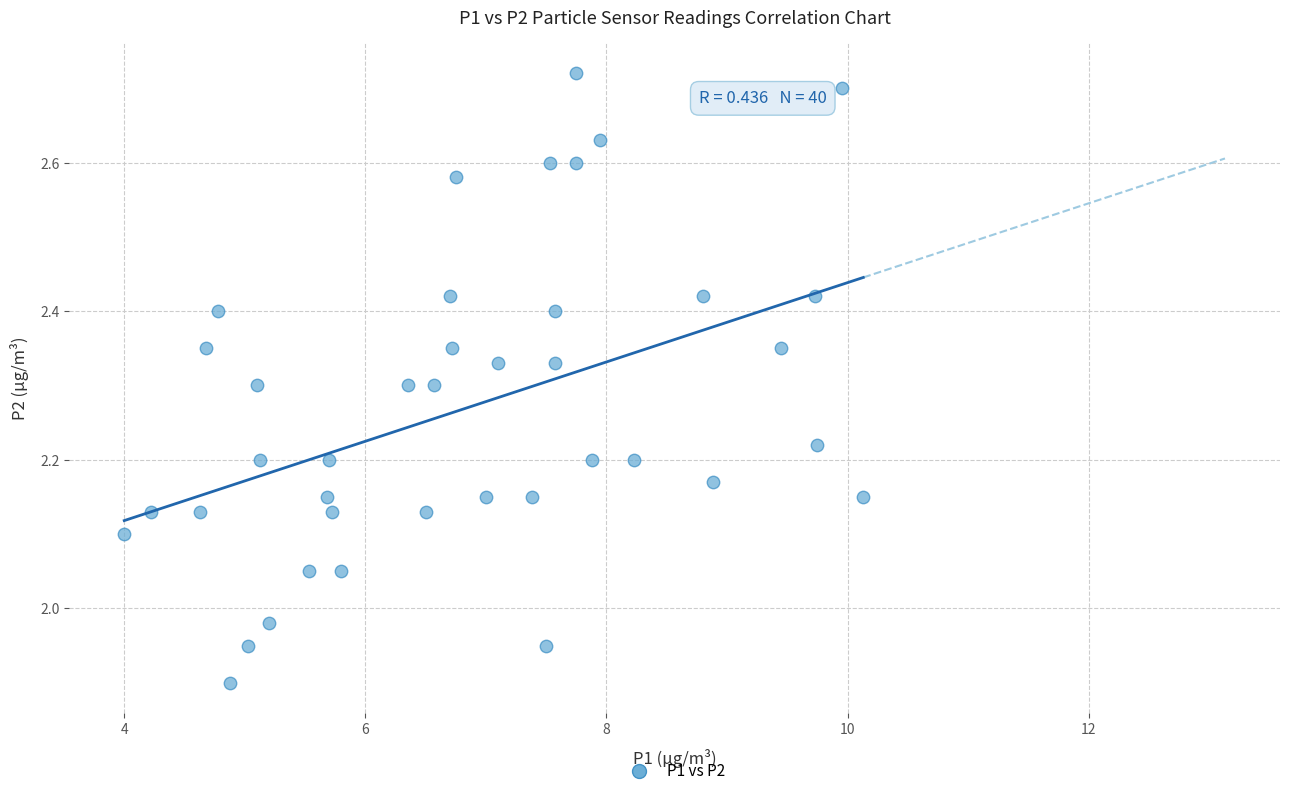

What is the range of Y values (max minus min)?

0.8